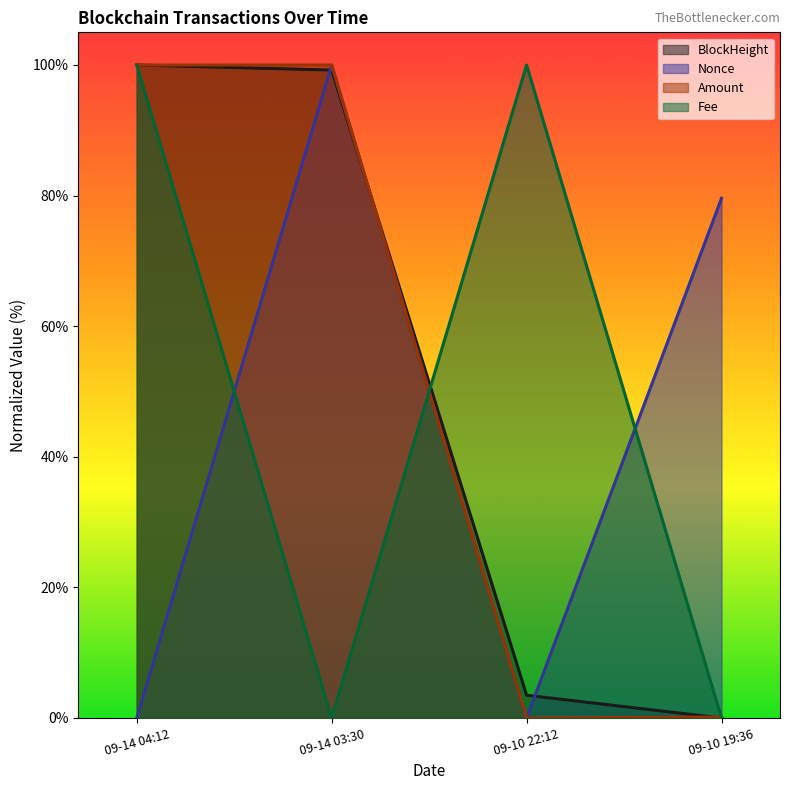

After their last crossing, which series has the higher values: Fee or Nonce?

Nonce